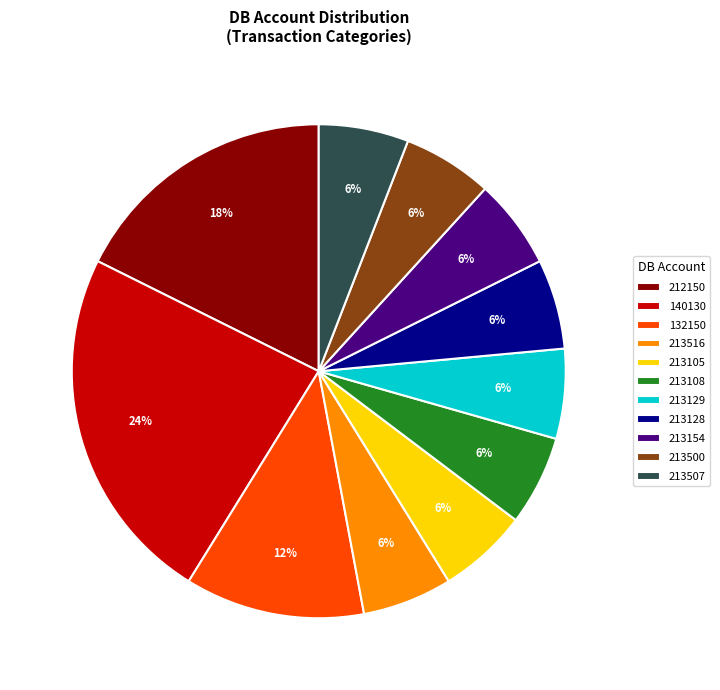

To the nearest percent, what is the average slice percentage?

9%